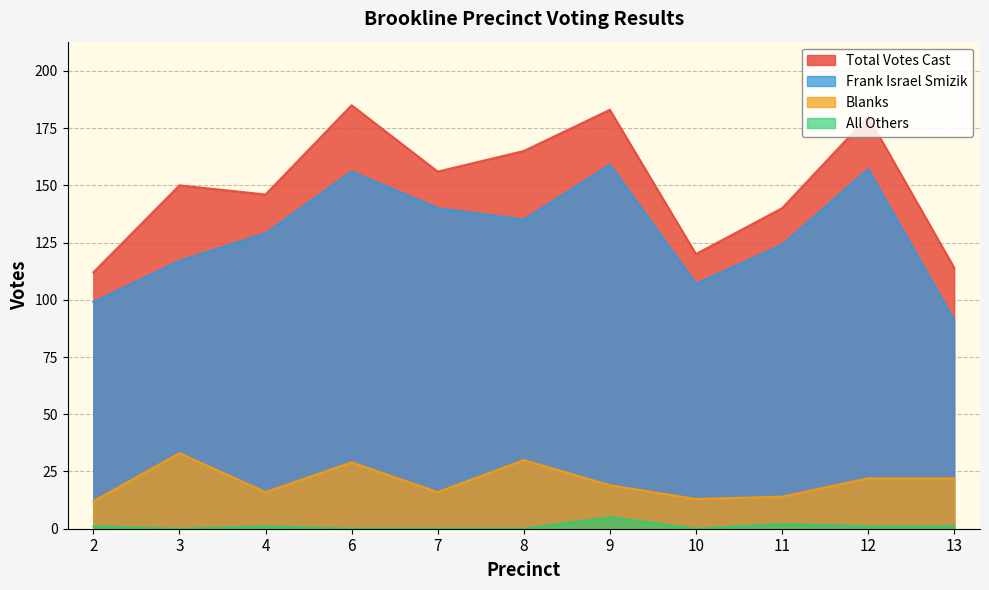

Reading left to right, list all the values displayed in this chart.

Frank Israel Smizik: 99	117	129	156	140	135	159	107	124	157	91
All Others: 1	0	1	0	0	0	5	0	2	1	1
Blanks: 12	33	16	29	16	30	19	13	14	22	22
Total Votes Cast: 112	150	146	185	156	165	183	120	140	180	114